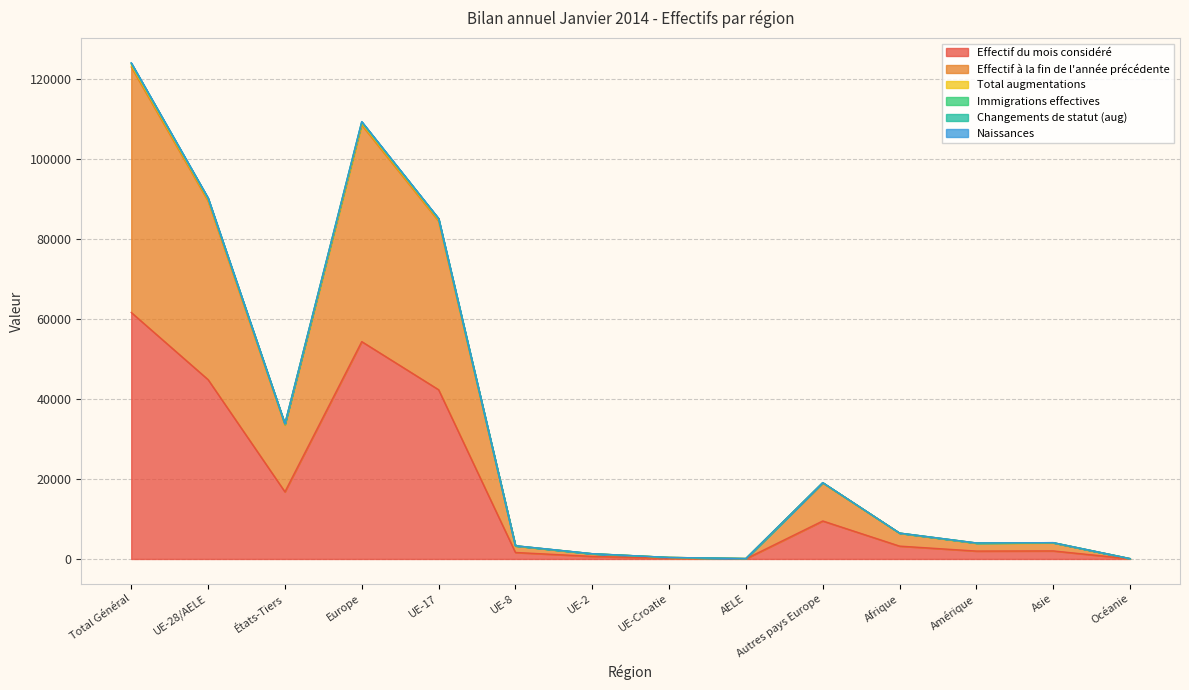

List the labels in order of Immigrations effectives value, smallest first.

Océanie, AELE, UE-Croatie, UE-2, UE-8, Amérique, Asie, Afrique, Autres pays Europe, États-Tiers, UE-17, UE-28/AELE, Europe, Total Général